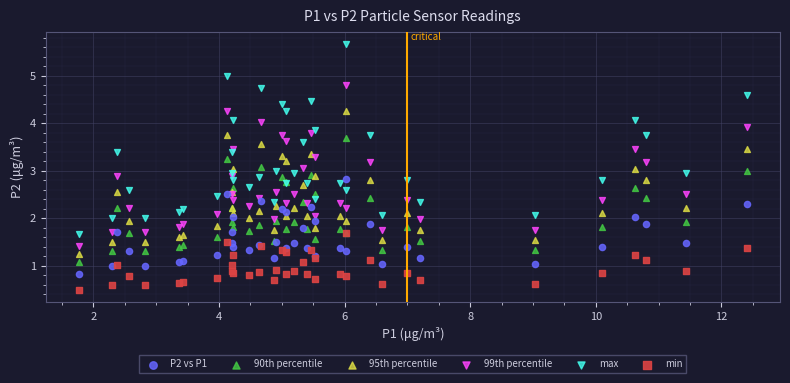

Which series has the widest spread of Y values?

max